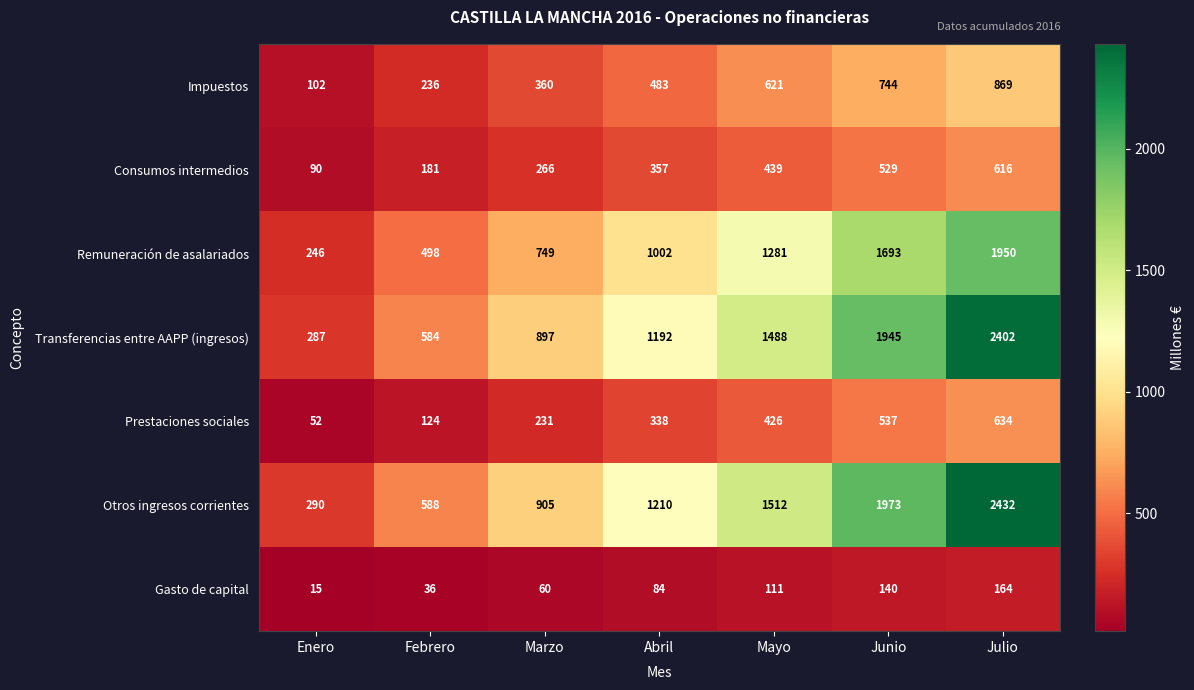

Which series has the largest range (max minus min)?

Otros ingresos corrientes